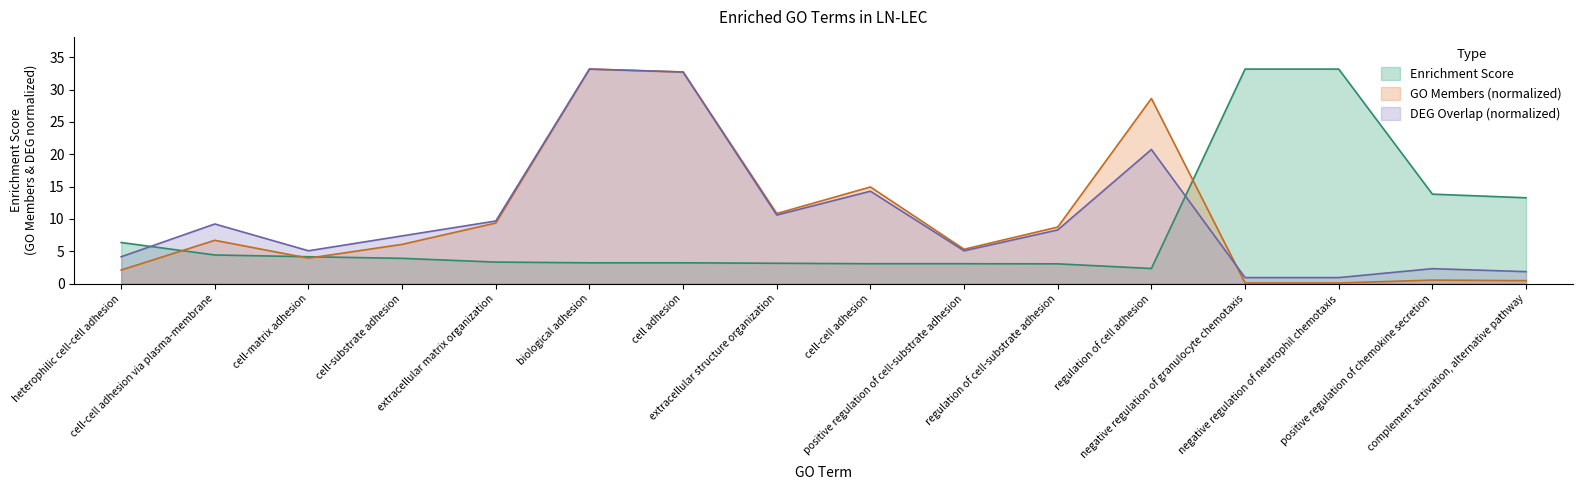

What is the minimum value shown in the chart?

0.1